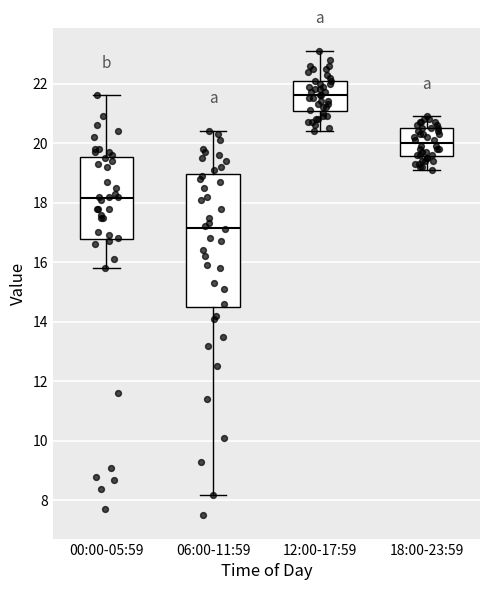

Where does the lower whisker of the box for 12:00-17:59 end on the y-axis? The values are not printed on the chart, so give them approximately, as read against the axis.

20.4